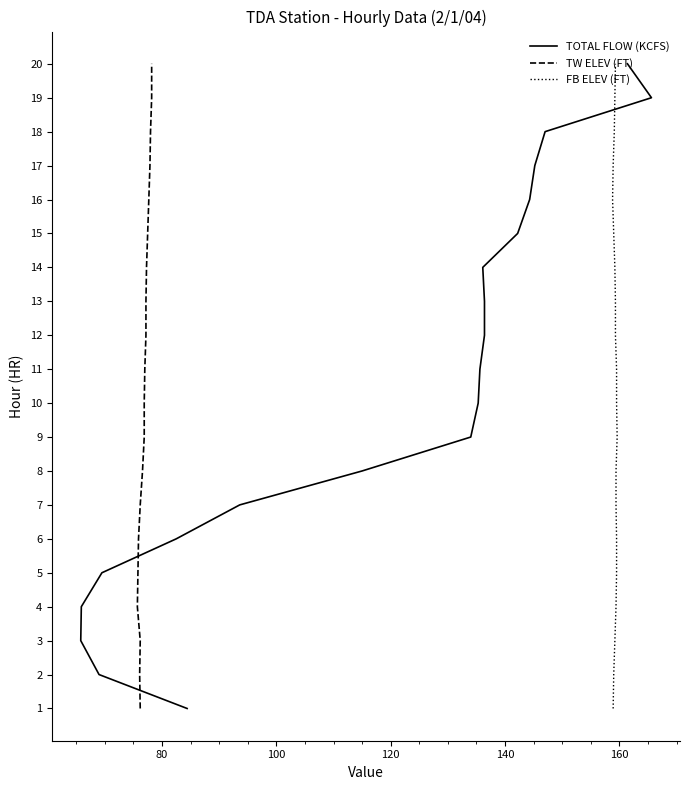

True or false: TW ELEV (FT) has more than 1 interior local peaks.

False